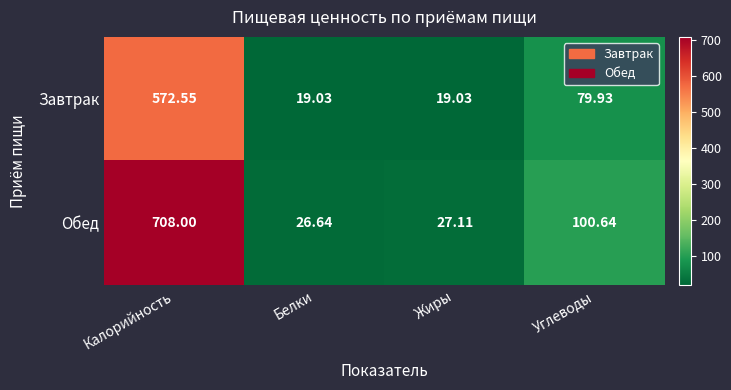

What is the greatest value displayed?

708.0